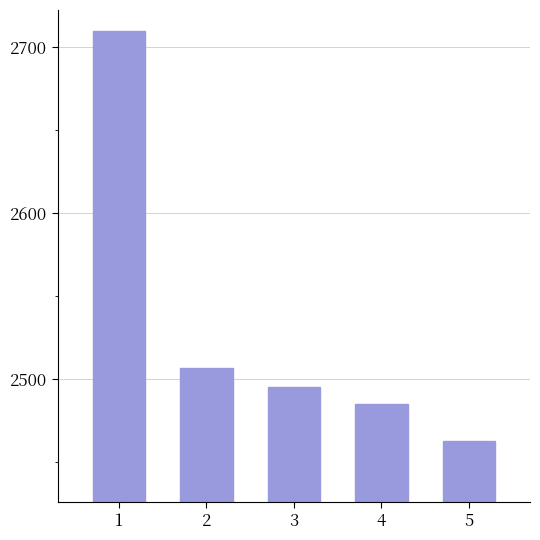

Reading left to right, extract all data points from this chart.

2710	2507	2495	2485	2463